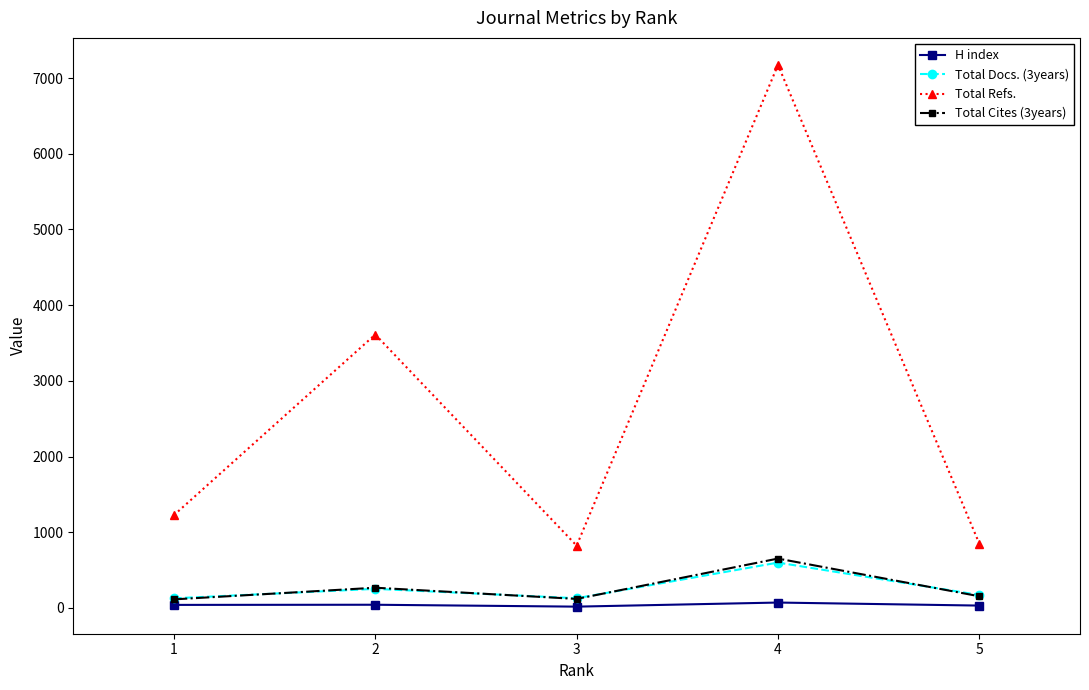

Is the value of Total Refs. at 3 greater than the value of Total Docs. (3years) at 3?

Yes